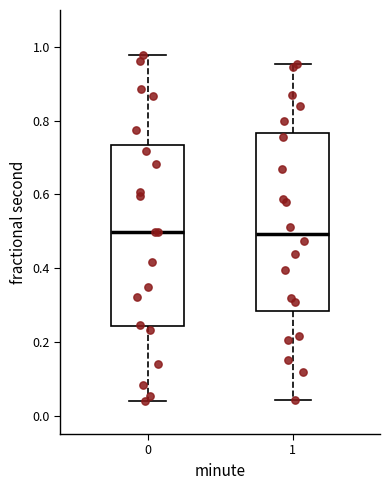

Reading left to right, transcribe this box plot: for each box, give where its median line is, the range the box spans, and where its two whiskers end, as read against the y-axis. The values are not printed on the chart, so give them approximately, as read against the axis.

0: median 0.50, box 0.24 to 0.74, whiskers 0.04 to 0.98
1: median 0.50, box 0.28 to 0.76, whiskers 0.04 to 0.96